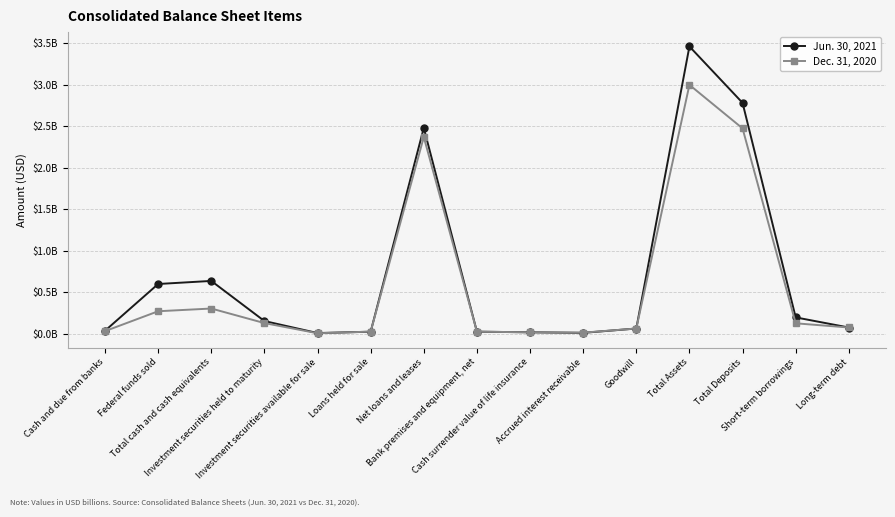

What are all the series names shown in the legend?

Jun. 30, 2021, Dec. 31, 2020